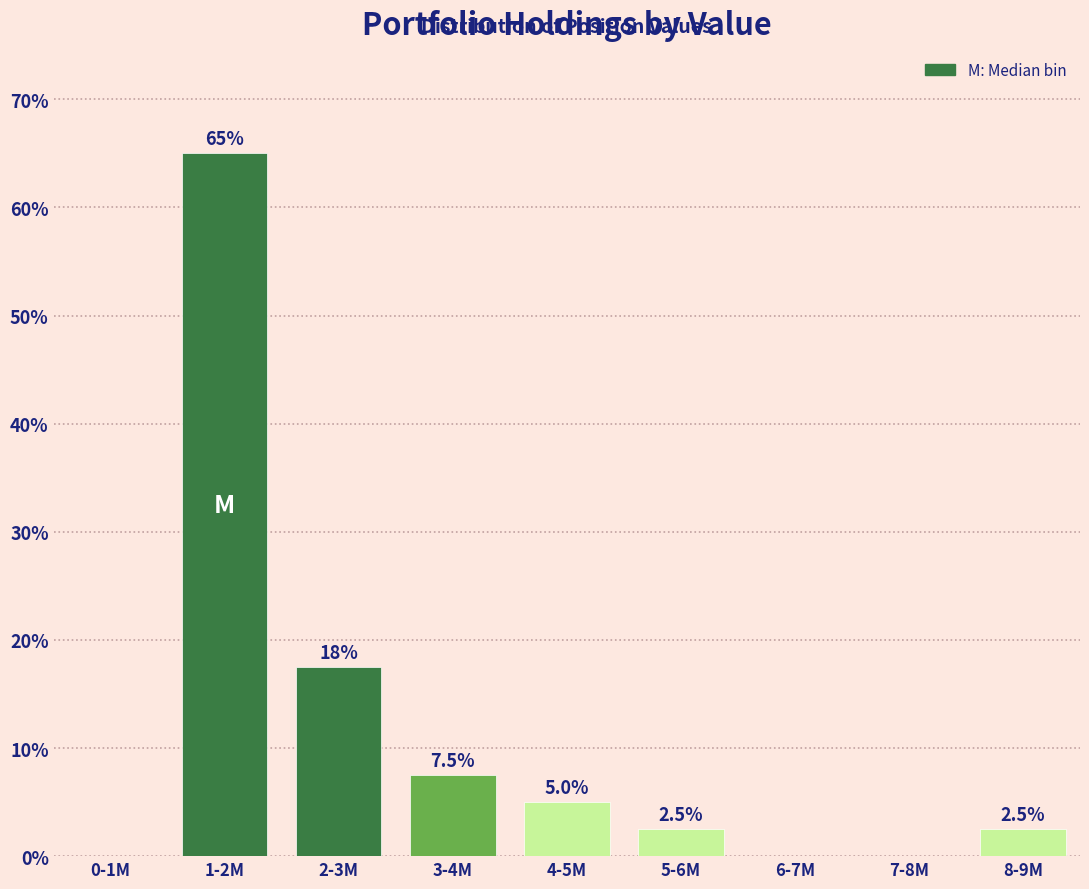

Reading left to right, what are all the values shown in this chart?

0-1M=0.0	1-2M=65.0	2-3M=17.5	3-4M=7.5	4-5M=5.0	5-6M=2.5	6-7M=0.0	7-8M=0.0	8-9M=2.5